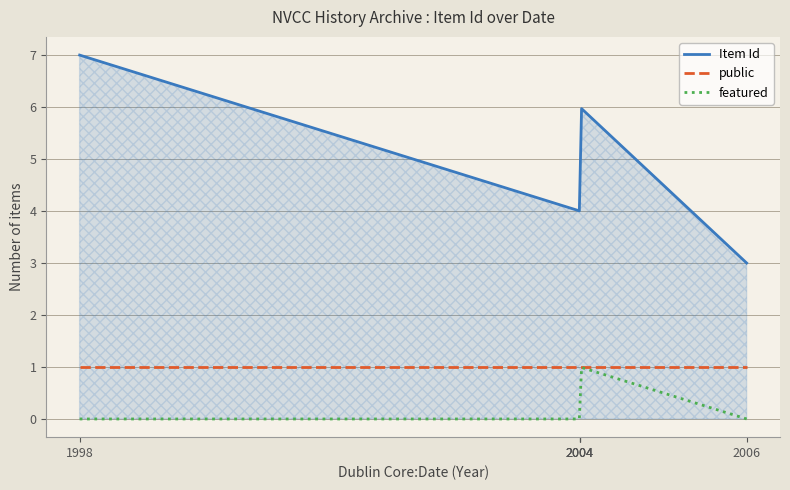

True or false: featured and Item Id cross at least once.

False